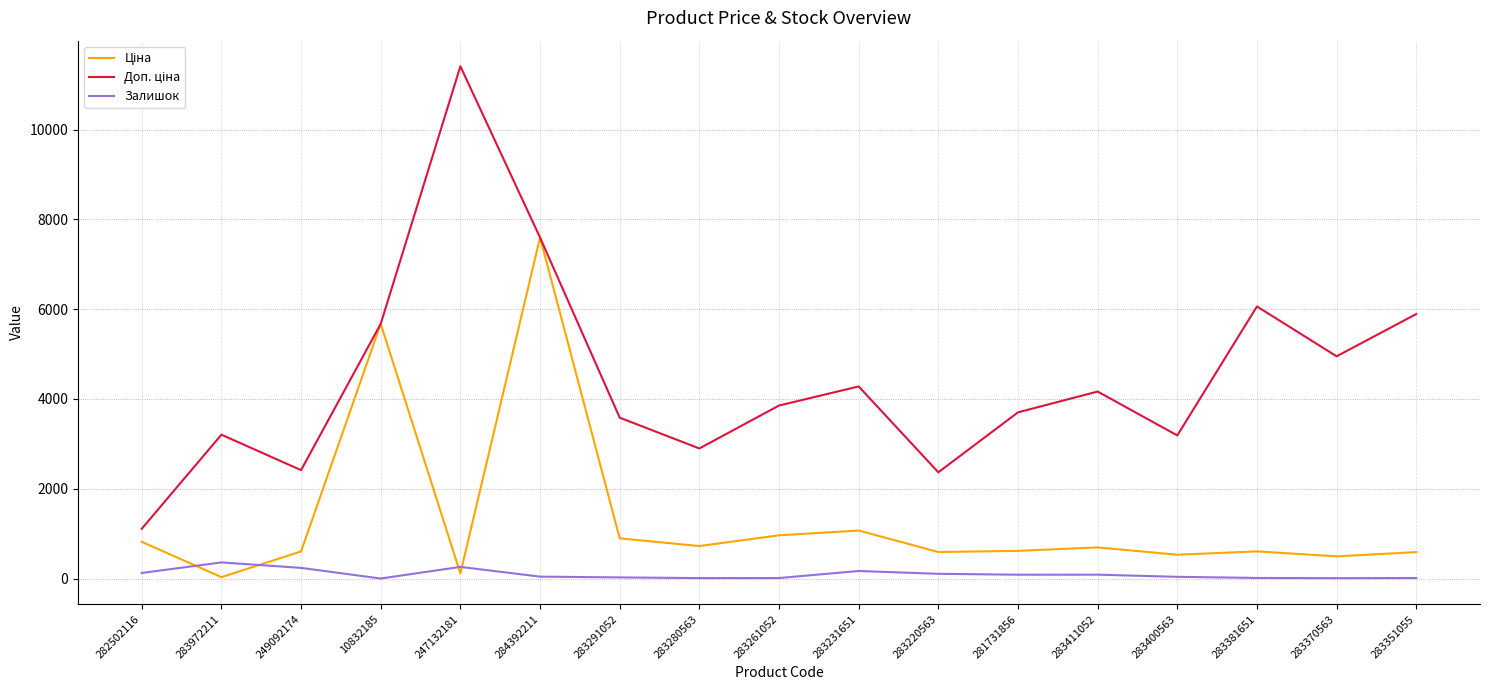

At which category is the sum across all series the highest?

284392211